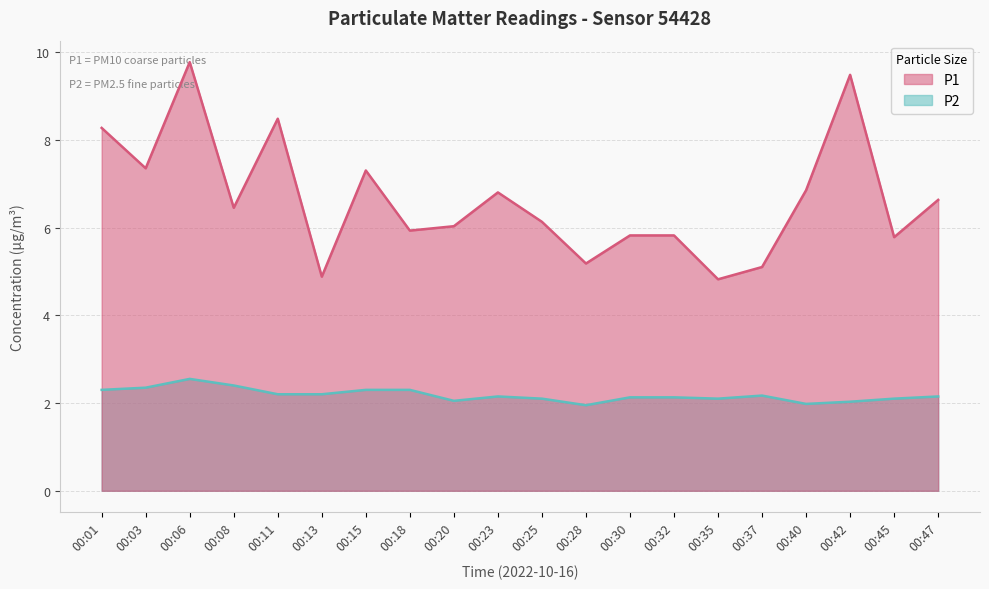

Reading left to right, transcribe all the data shown in this chart.

P1: 8.3	7.3	9.8	6.5	8.5	4.9	7.3	5.9	6.0	6.8	6.1	5.2	5.8	5.8	4.8	5.1	6.8	9.5	5.8	6.6
P2: 2.3	2.4	2.5	2.4	2.2	2.2	2.3	2.3	2.0	2.1	2.1	1.9	2.1	2.1	2.1	2.2	2.0	2.0	2.1	2.1